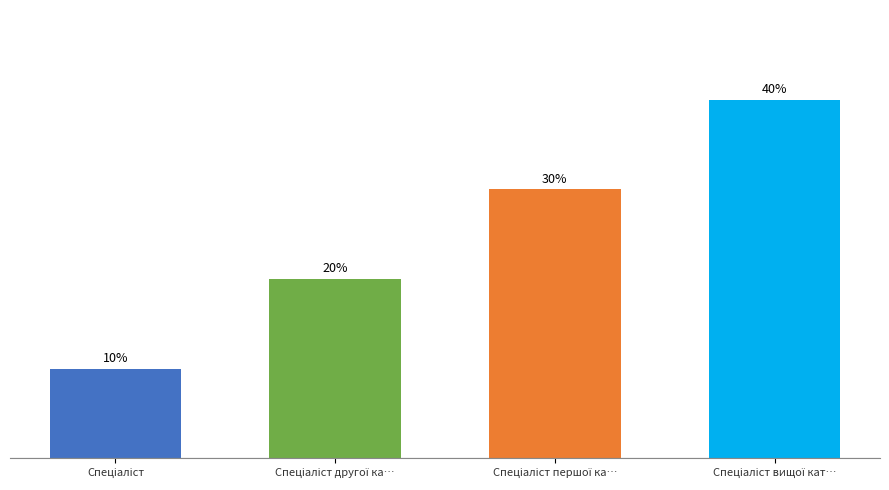

Does the chart contain any negative values?

No